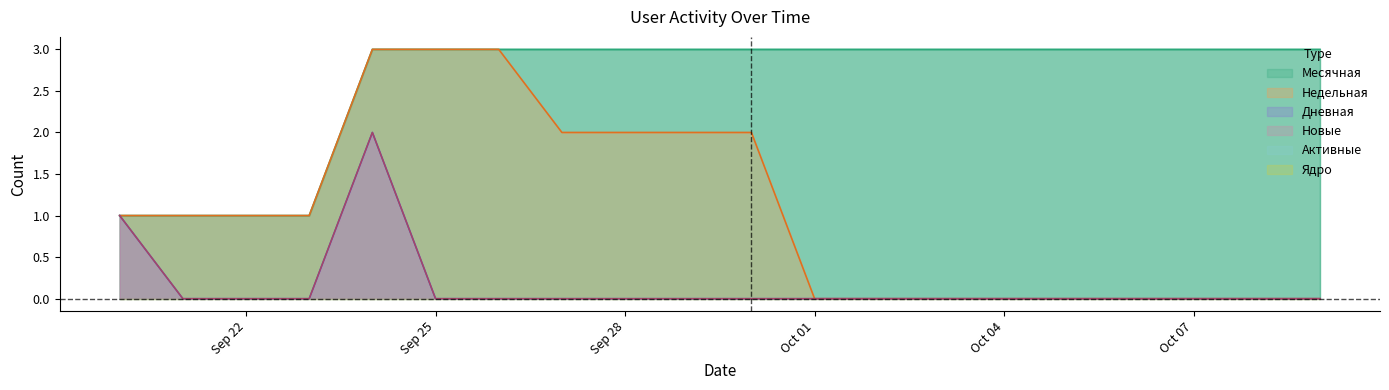

Between 2020-09-24 and 2020-10-03, which series saw the biggest shift?

Недельная